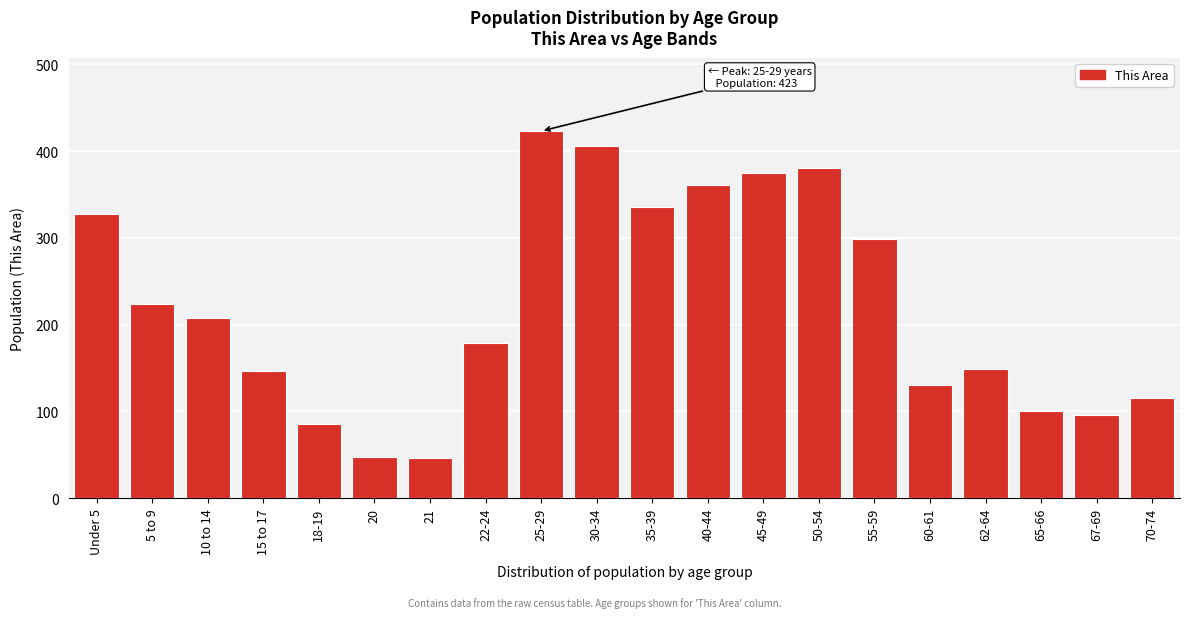

What is the difference between the maximum and minimum values?

377